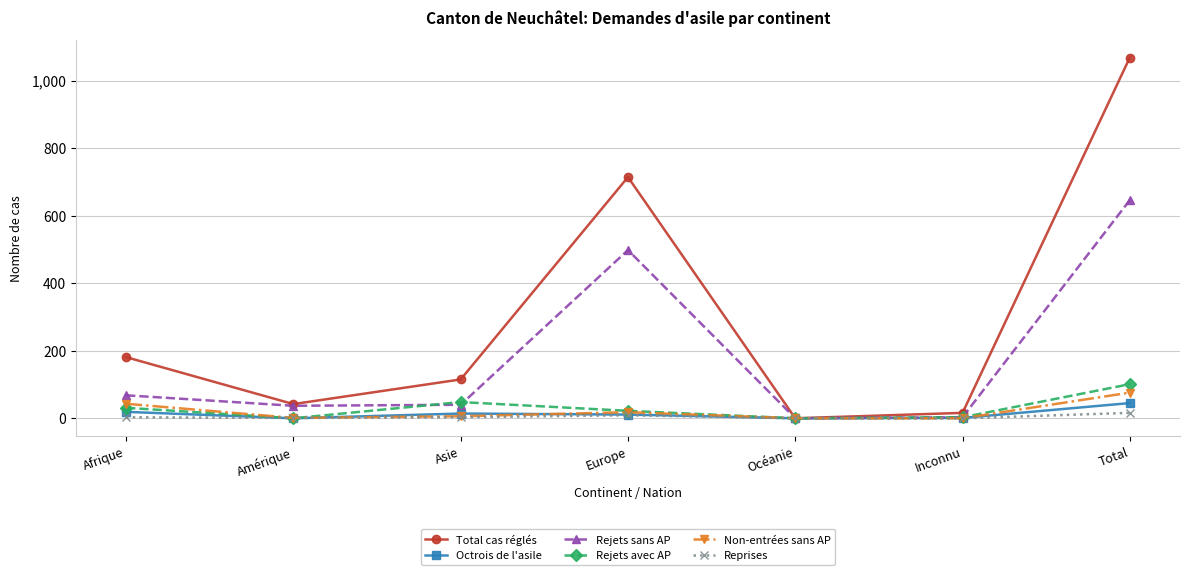

What is the maximum value for Octrois de l'asile?

45